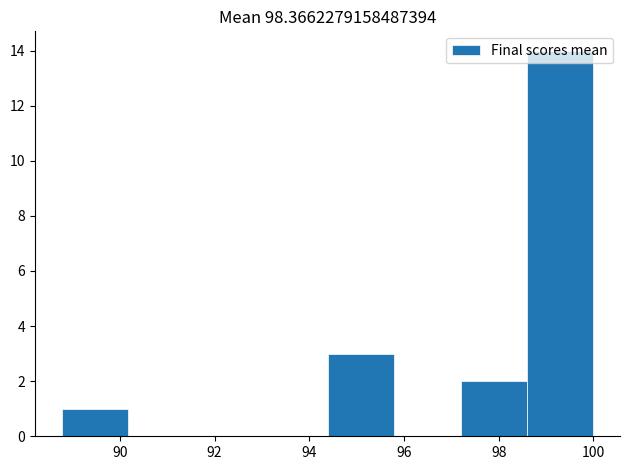

What is the height of the bar covering 94.4 to 95.8 on the x-axis? Neither the bar edges nor the heights are printed on the chart, so give them approximately, as read against the axes.

3